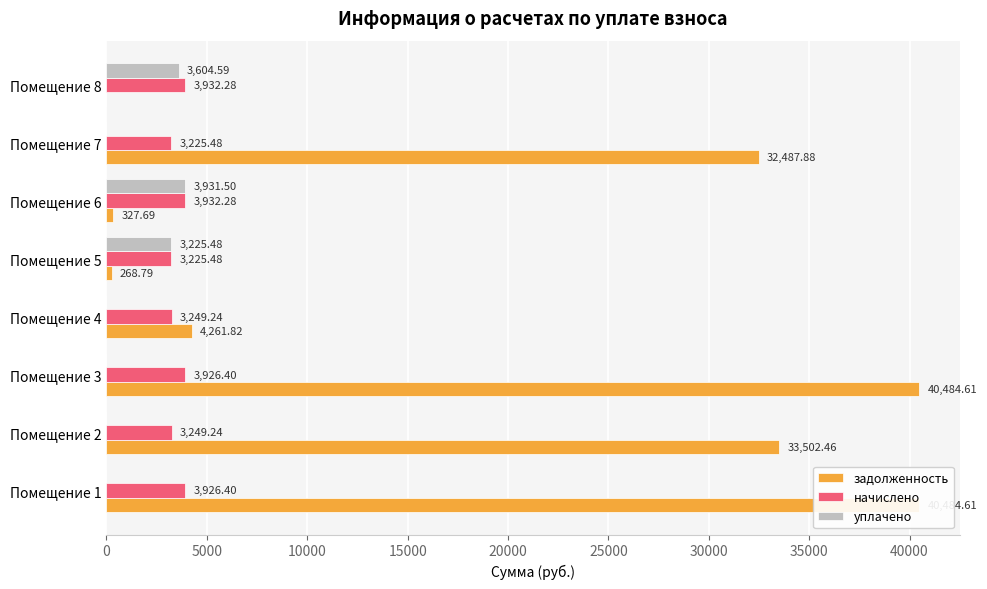

Reading right to left, transcribe all the data shown in this chart.

задолженность: 0.0	32487.9	327.7	268.8	4261.8	40484.6	33502.5	40484.6
начислено: 3932.3	3225.5	3932.3	3225.5	3249.2	3926.4	3249.2	3926.4
уплачено: 3604.6	0.0	3931.5	3225.5	0.0	0.0	0.0	0.0